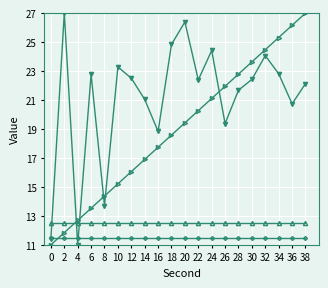

What is the total value across all series at 4?

47.7